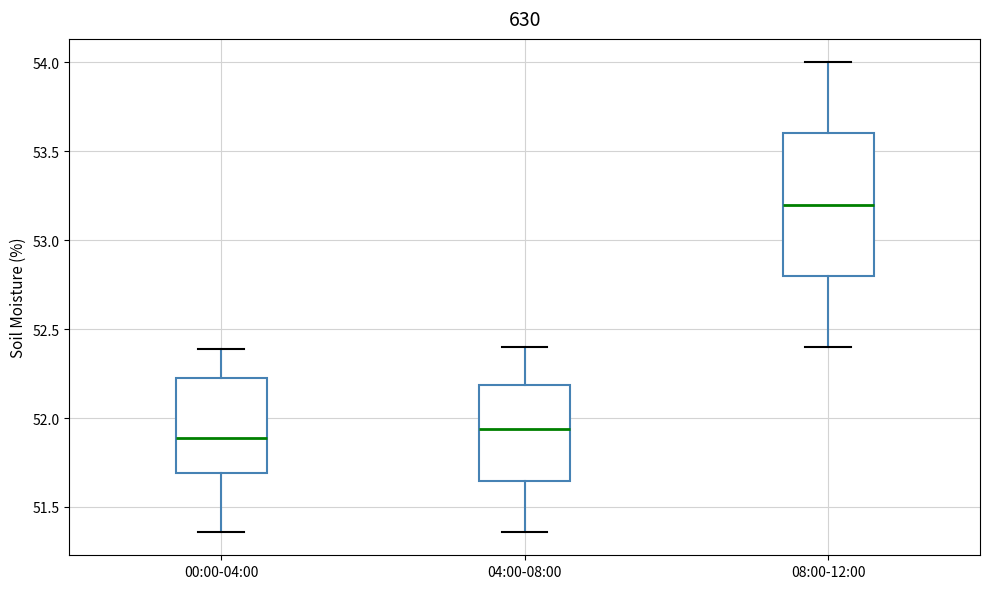

Comparing the boxes themselves (not the whiskers), which one is the tallest?

08:00-12:00